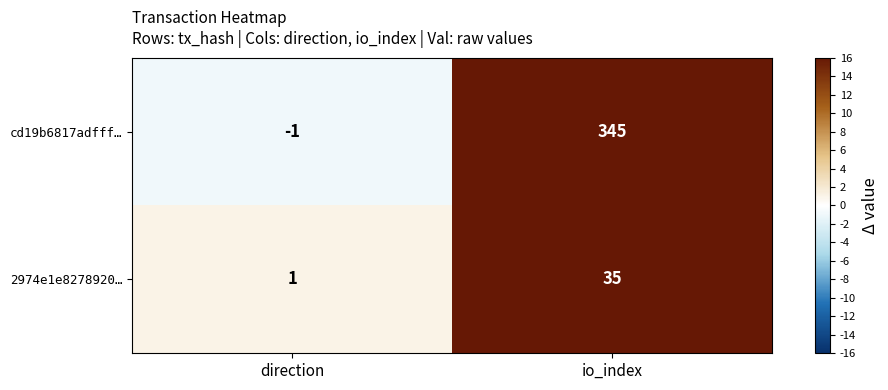

True or false: cd19b6817adfff… has a value of 543 at io_index.

False